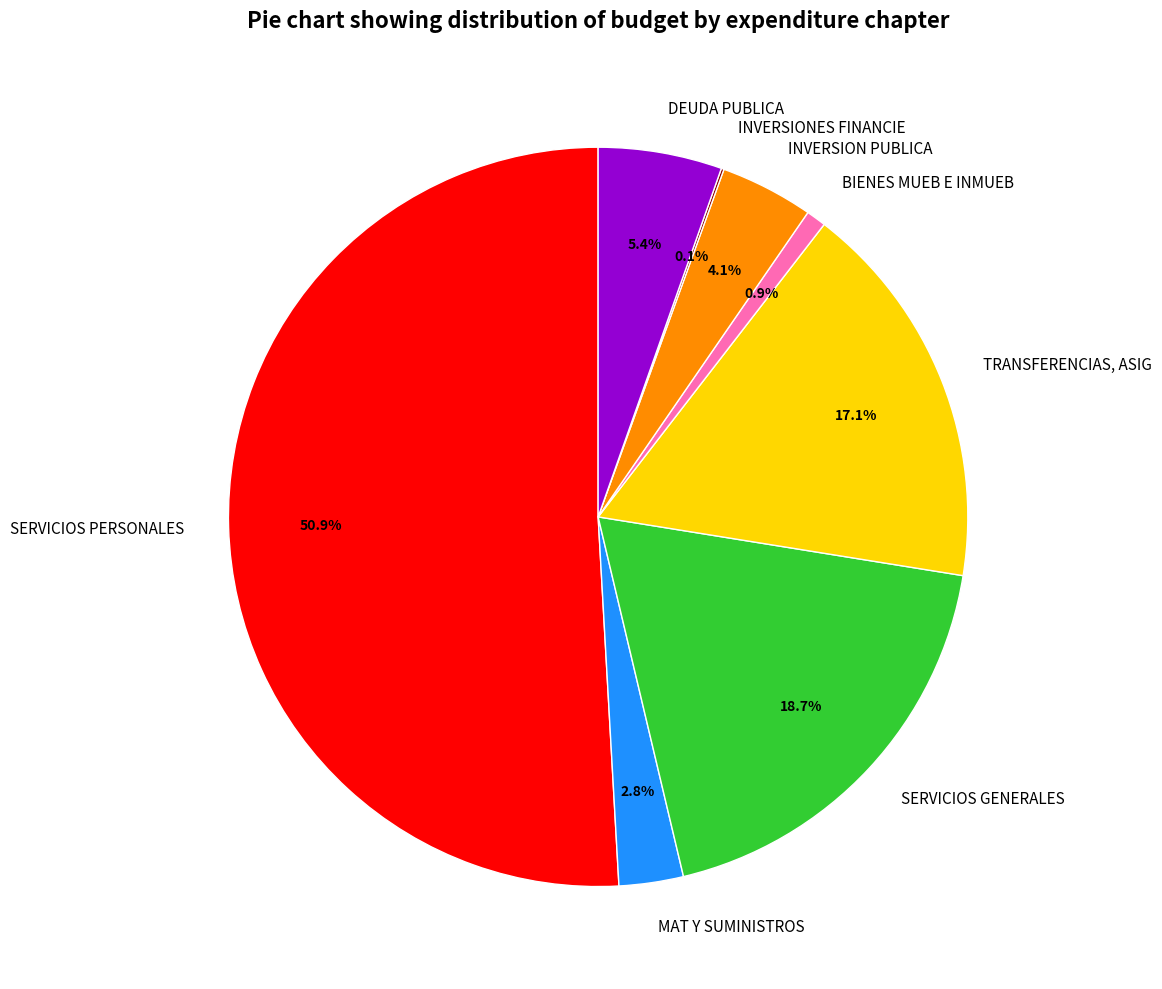

Is SERVICIOS PERSONALES the majority of the pie?

Yes